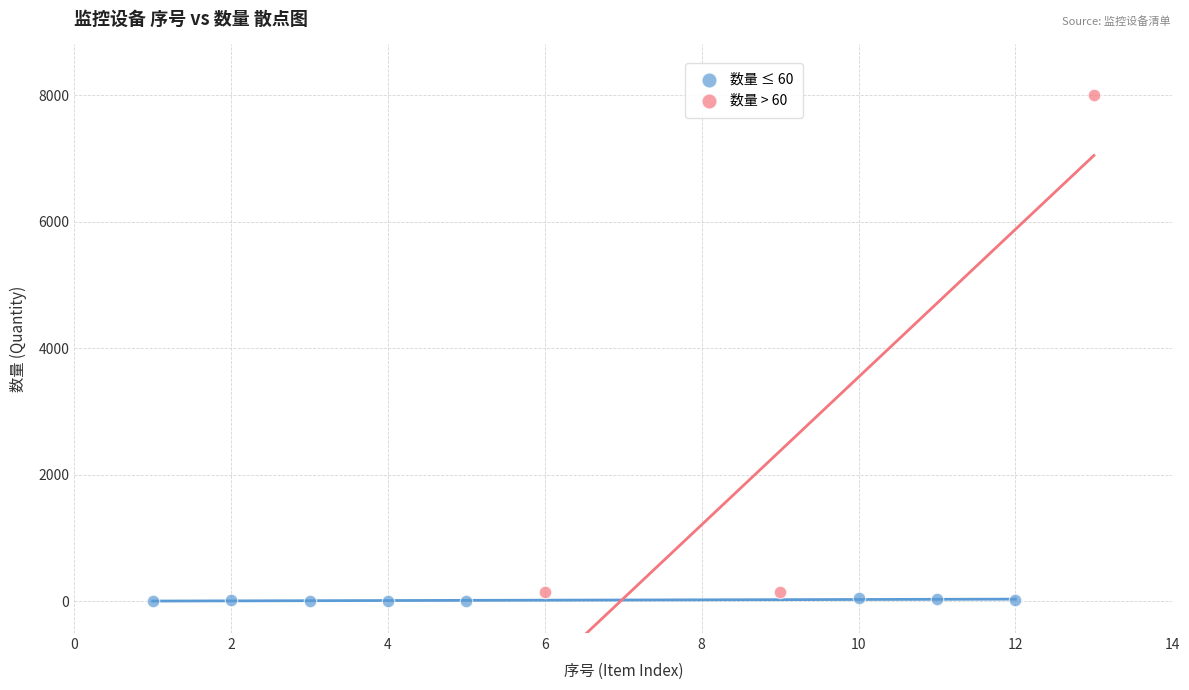

What are all the series names shown in the legend?

数量 ≤ 60, 数量 > 60